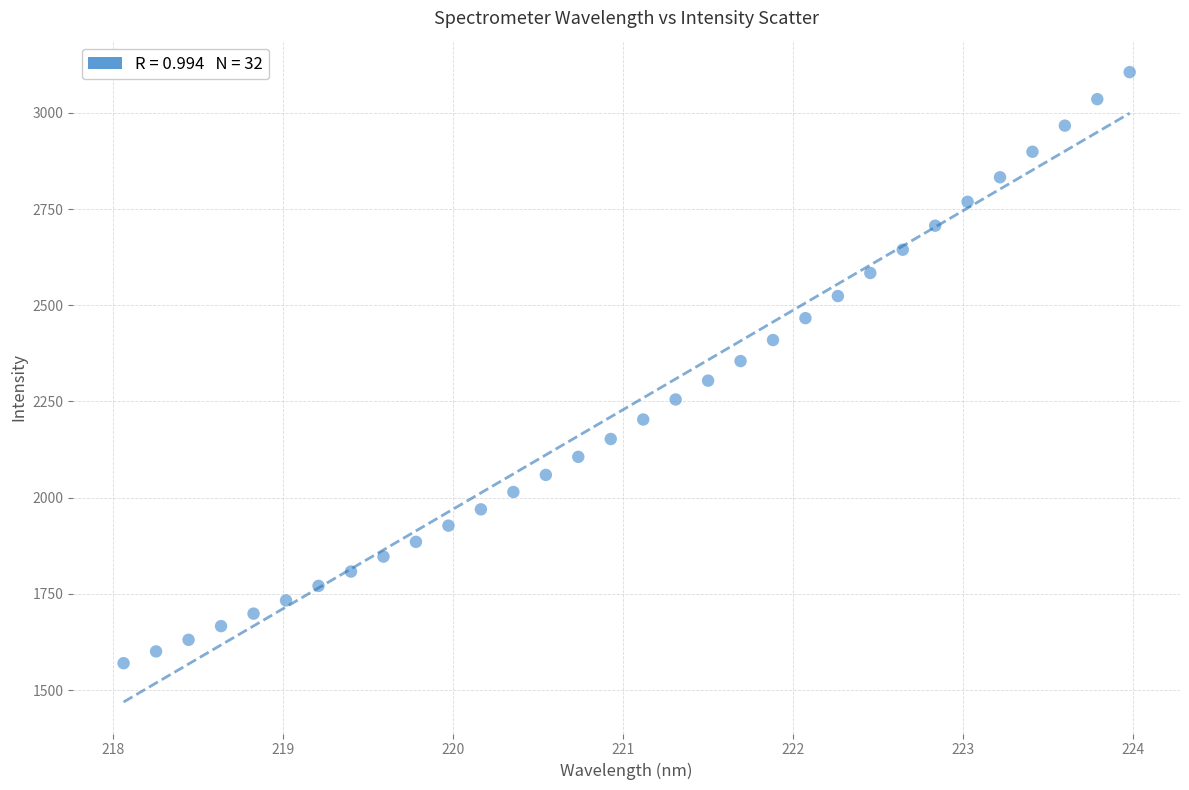

What is the range of X values (max minus min)?

5.9